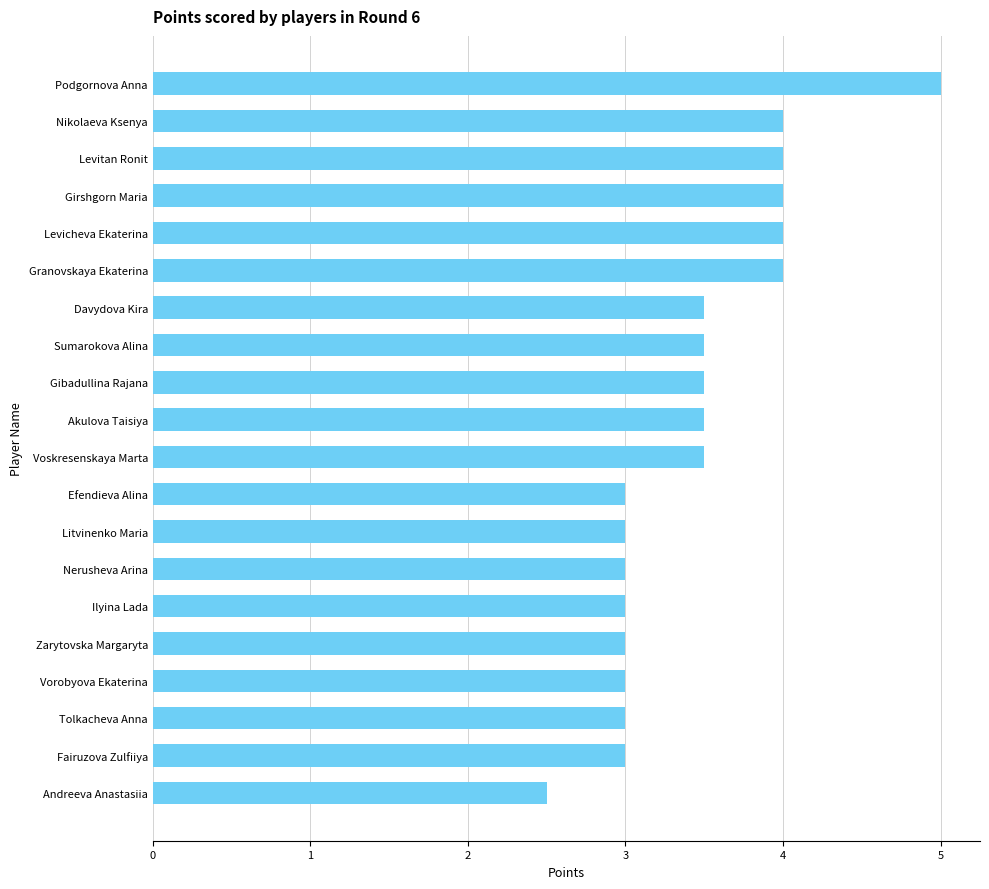

What value does the data have at Levitan Ronit?

4.0